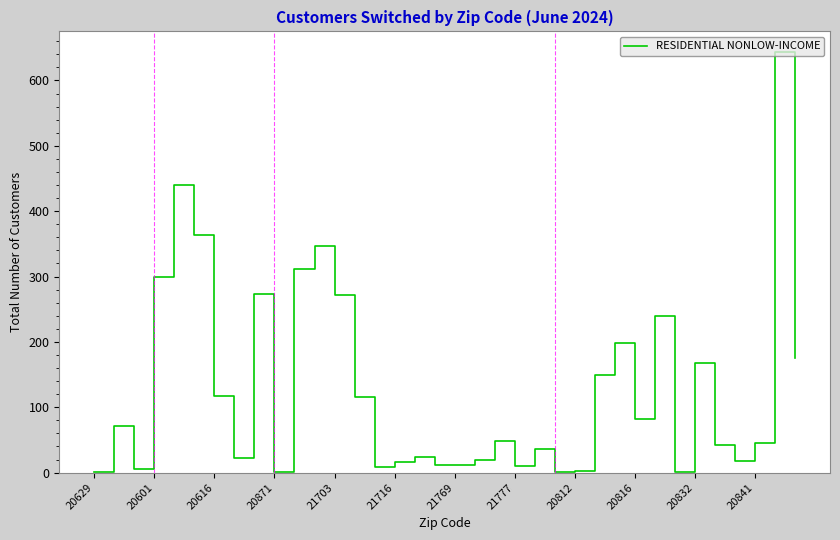

What is the maximum value shown in the chart?

643